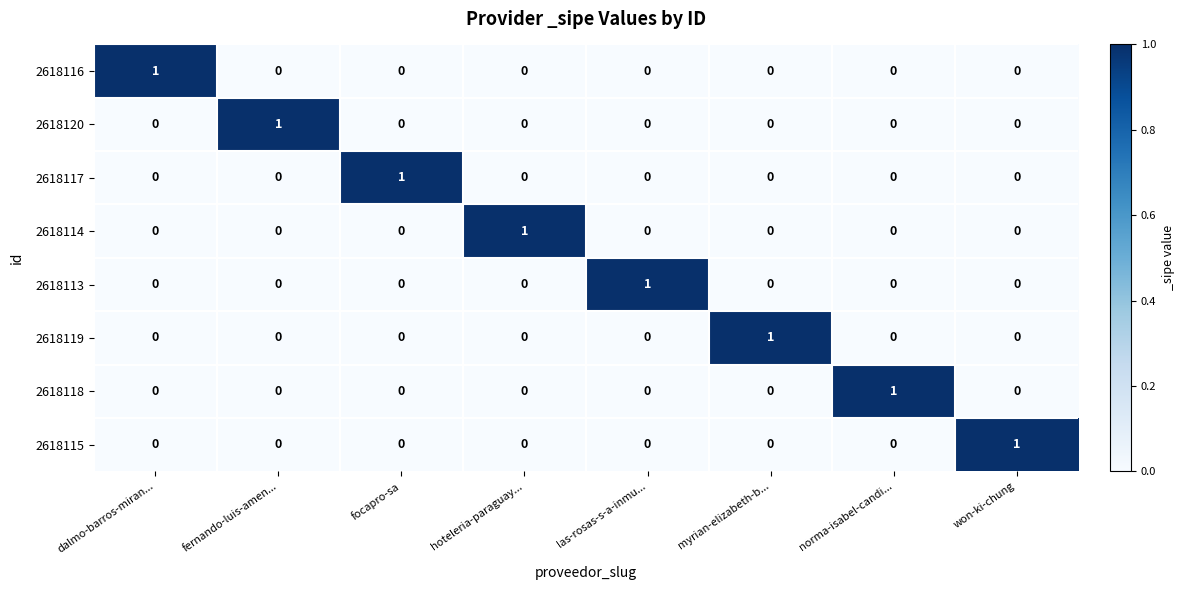

The value of 2618120 at dalmo-barros-miran... is 0. True or false?

True